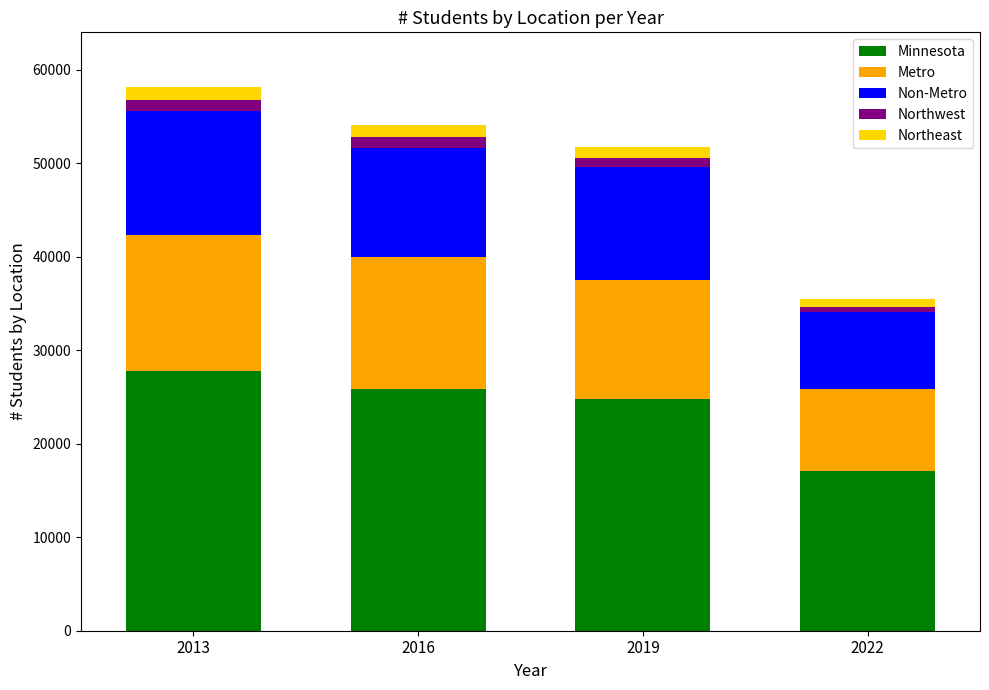

Reading right to left, list the values for the Minnesota series.

2022=17057	2019=24765	2016=25821	2013=27767